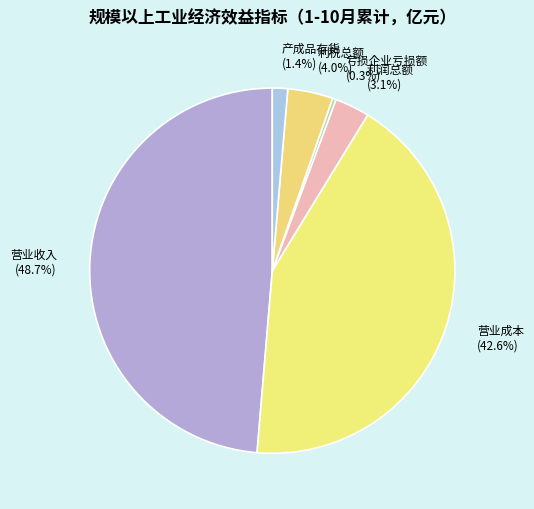

To the nearest percent, what is the difference between the 营业成本 and 利税总额 slice percentages?

39%